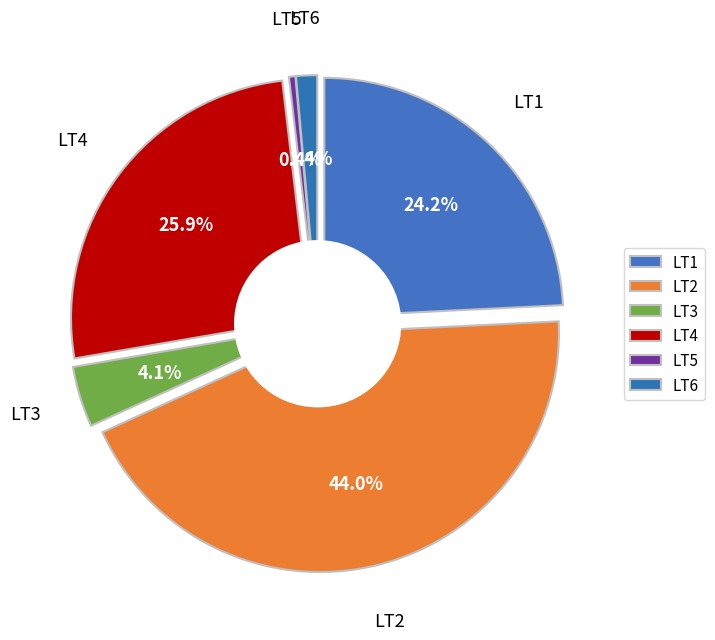

Does any single category account for the majority?

No